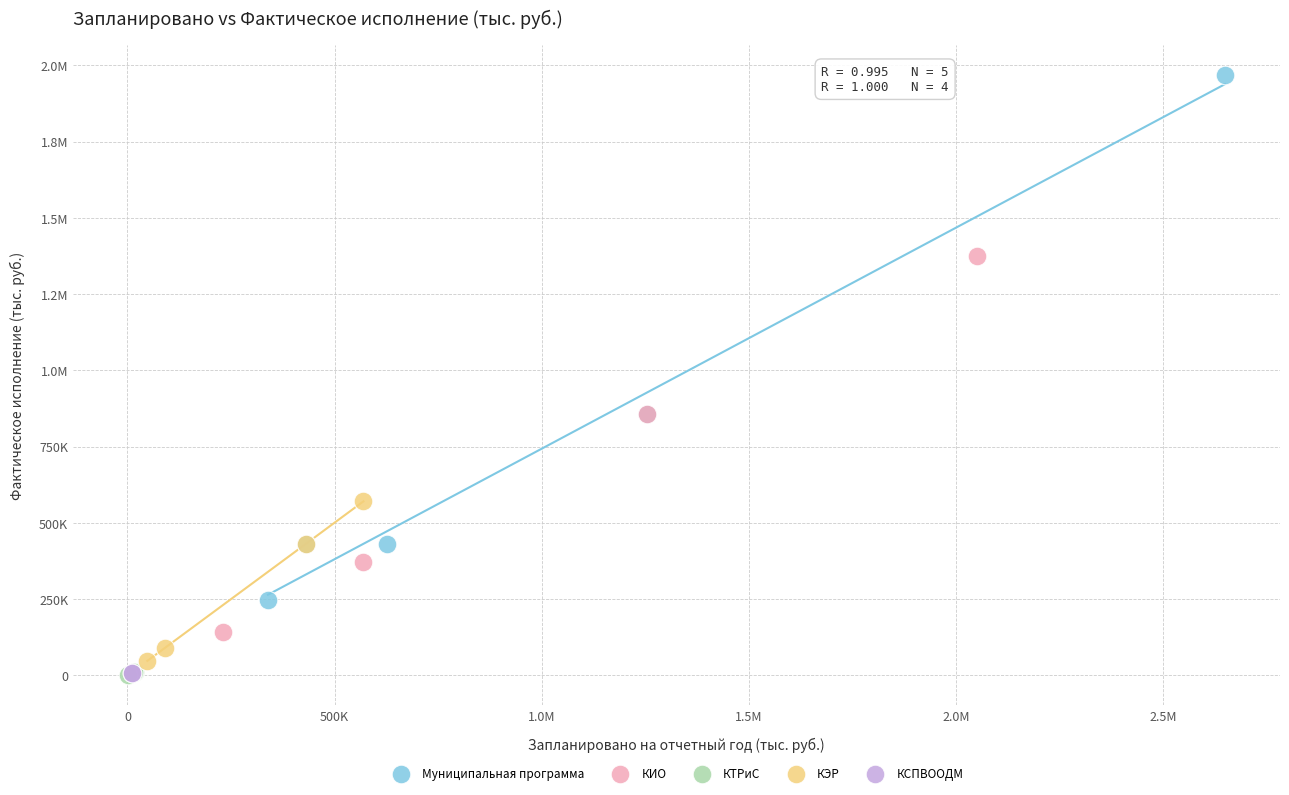

What are all the series names shown in the legend?

Муниципальная программа, КИО, КТРиС, КЭР, КСПВООДМ